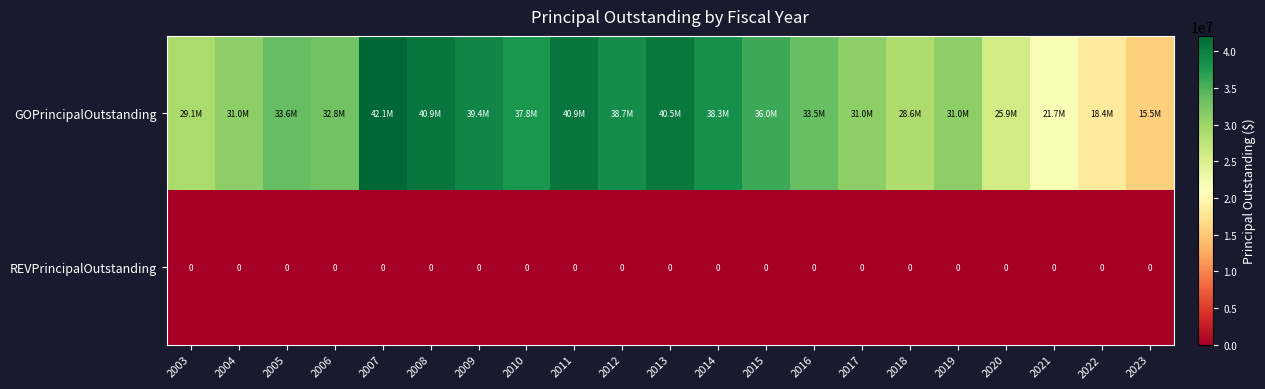

Between 2008 and 2004, which is larger?

2008